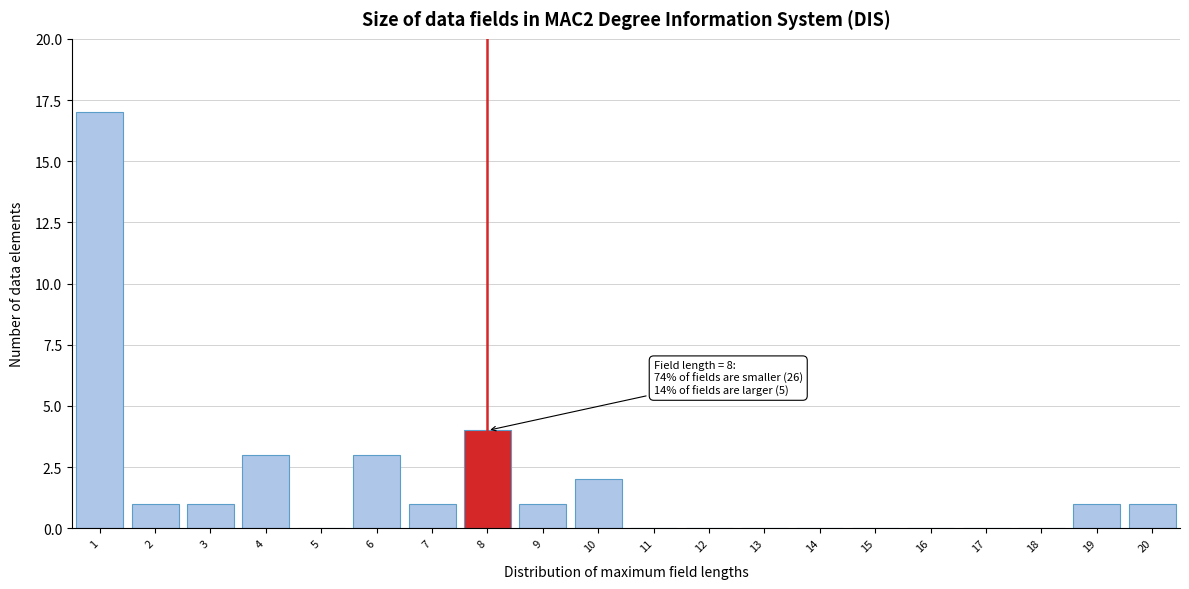

Over which range of the x-axis is the bar tallest?

0.5 to 1.5